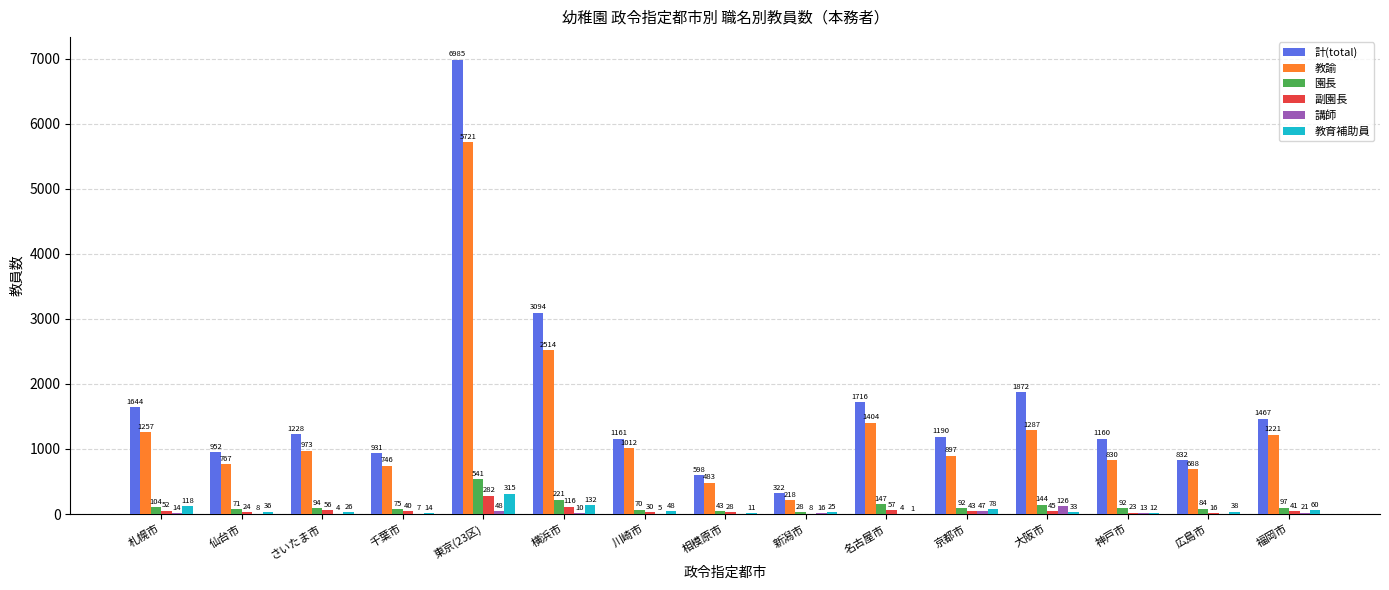

Does the chart contain stacked bars?

No